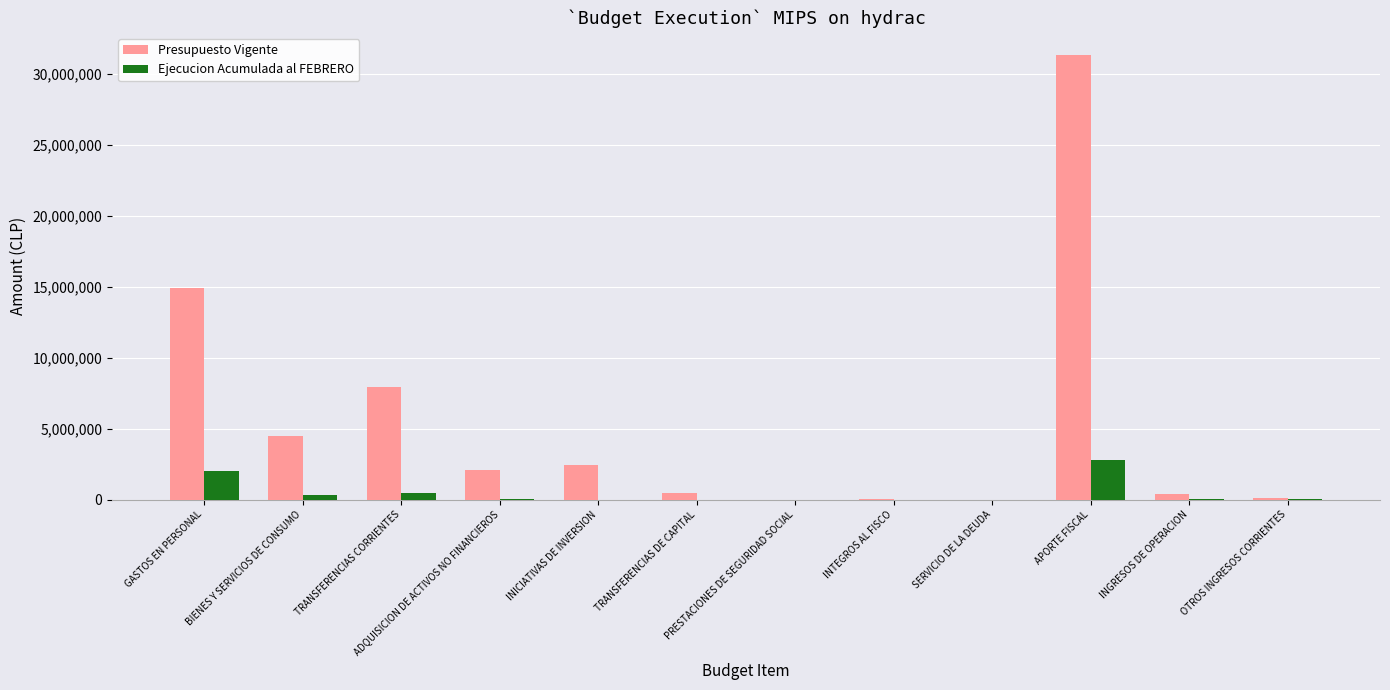

What is the sum of all Presupuesto Vigente values?

64209630